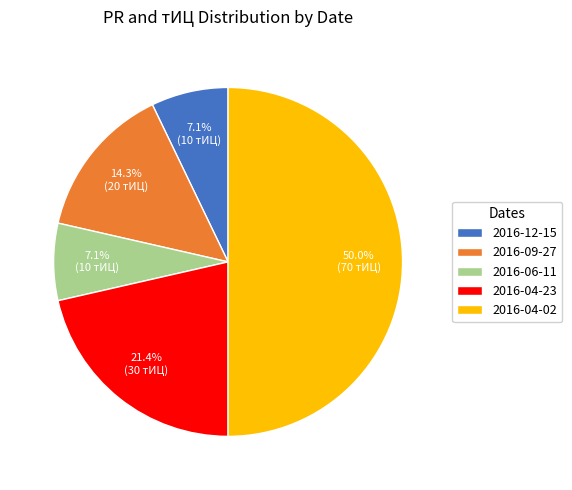

Is 2016-06-11 the majority of the pie?

No